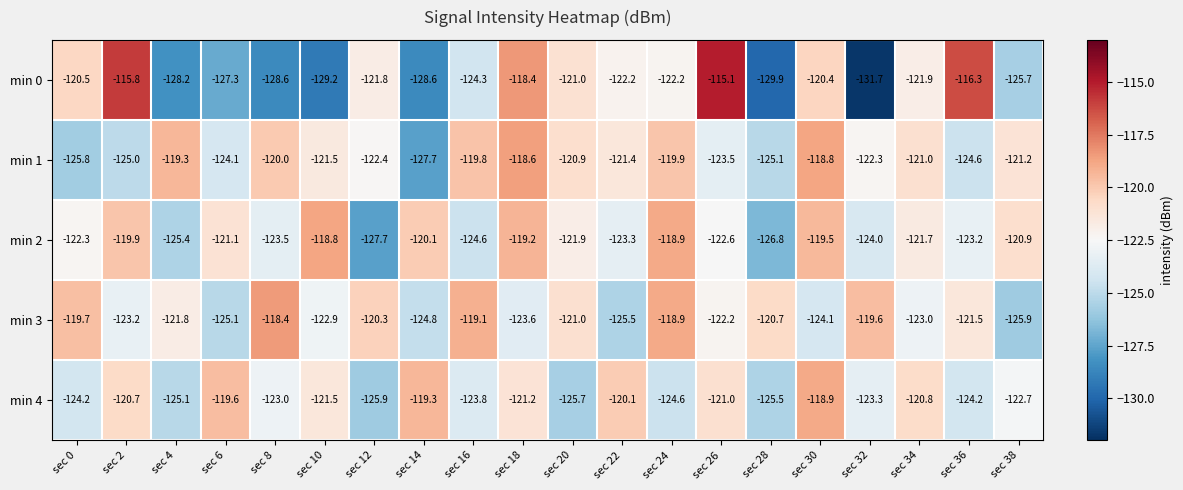

What is the highest value of the min 1 series?

-118.6